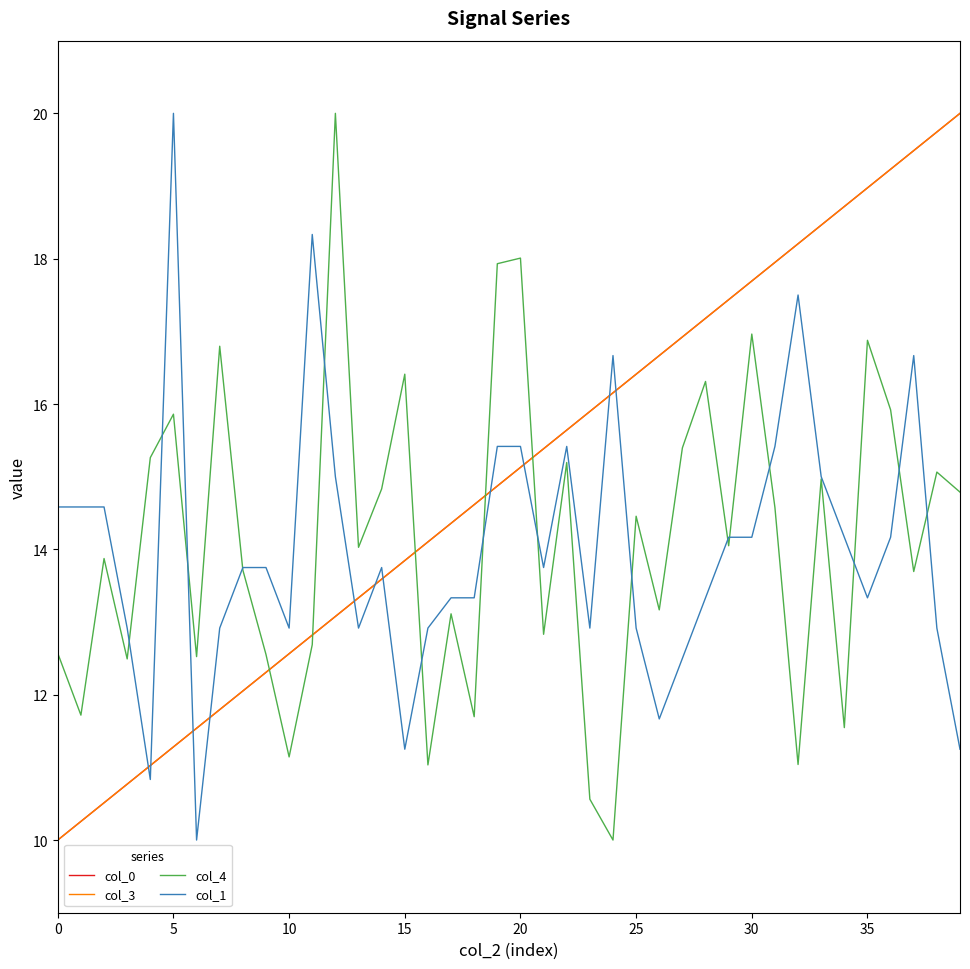

What is the maximum value for col_4?

20.0